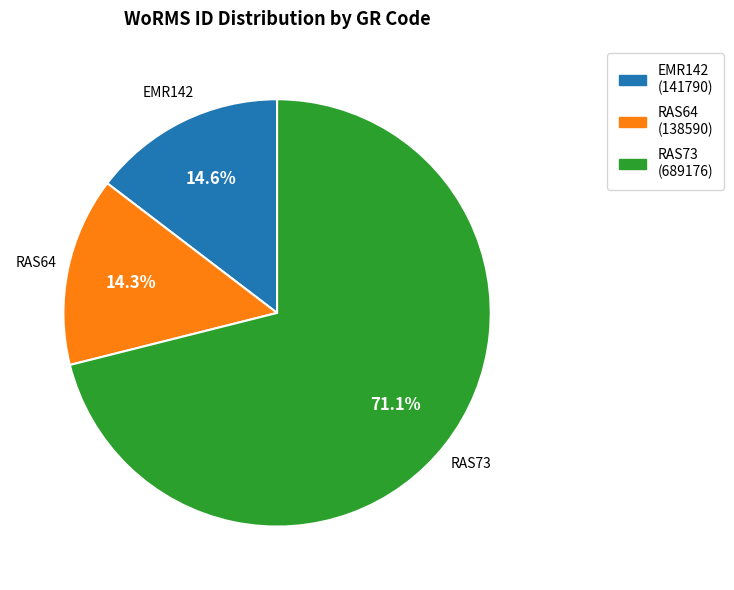

Approximately how many times larger is the value at RAS73 (689176) compared to EMR142 (141790)?

4.9